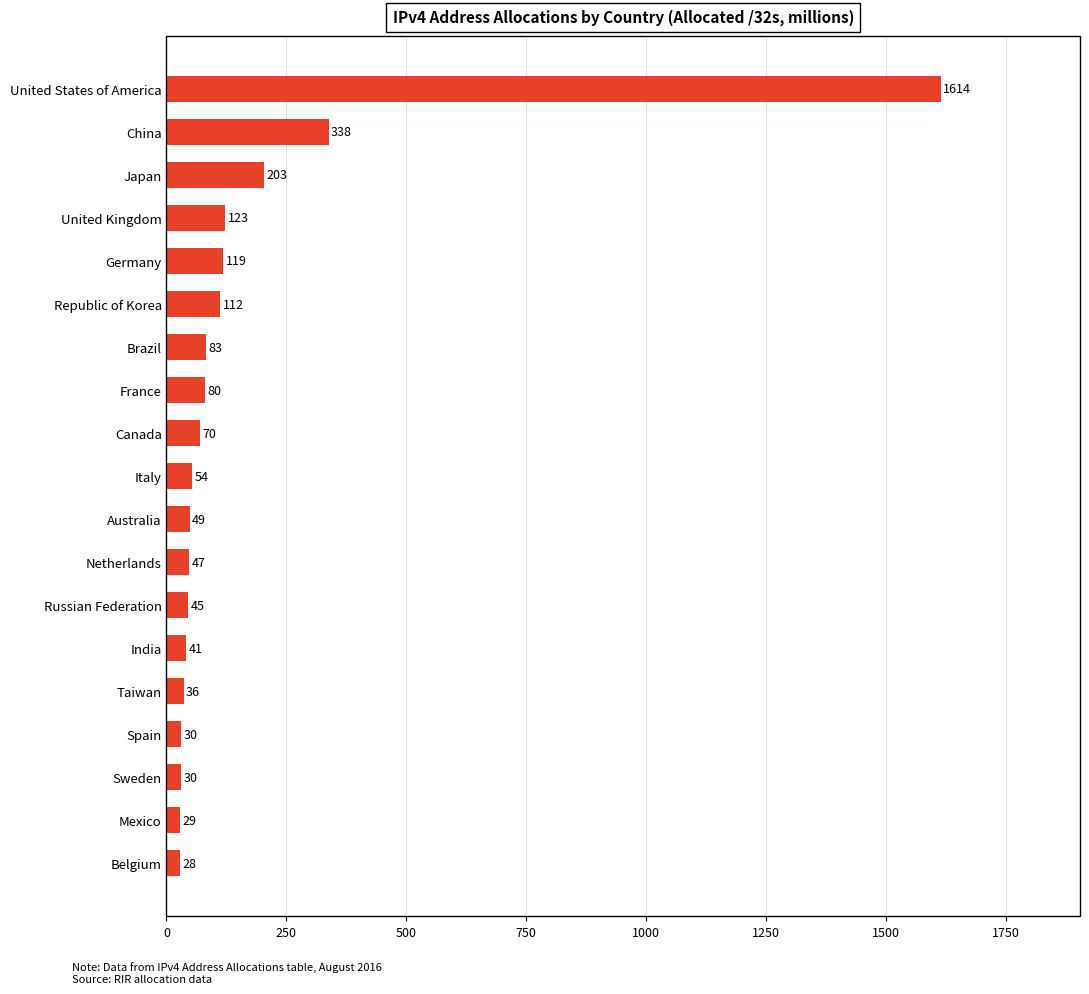

The chart shows a value of 28.8 at Mexico. True or false?

True